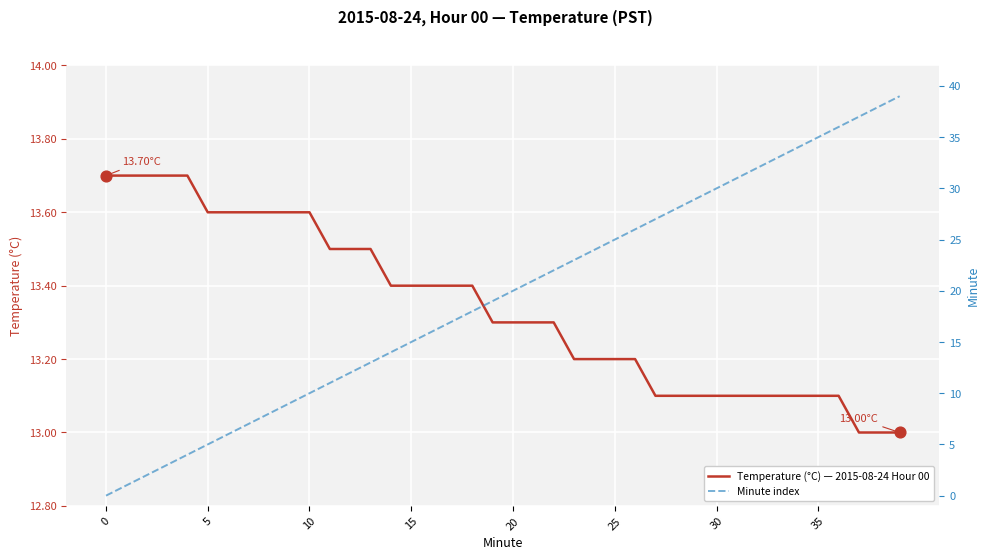

Which series contains the highest Y value?

Minute index